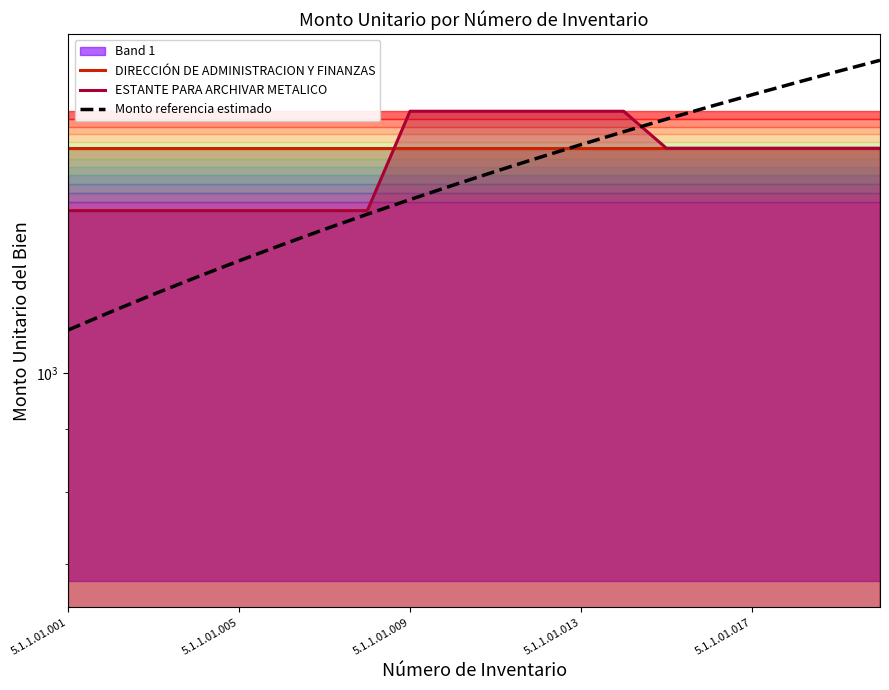

What is the difference between the Monto referencia estimado values at 18 and 5?

486.5